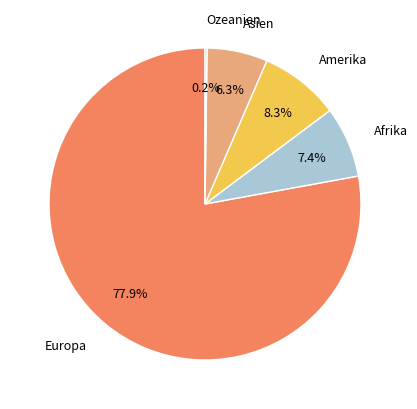

Is it true that Afrika is 7% of the pie?

True